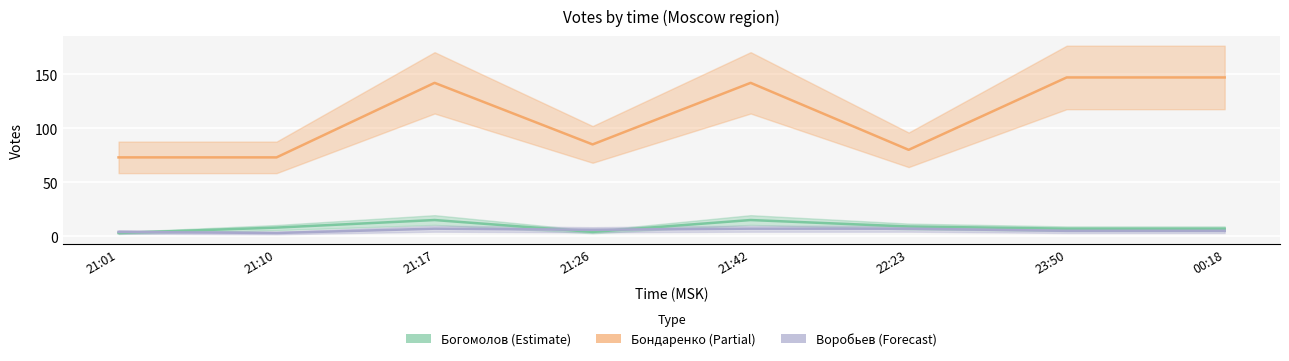

Reading left to right, what are all the values shown in this chart?

Бондаренко: 73	73	142	85	142	80	147	147
Богомолов: 3	8	15	4	15	9	7	7
Воробьев: 4	3	7	6	7	7	5	5